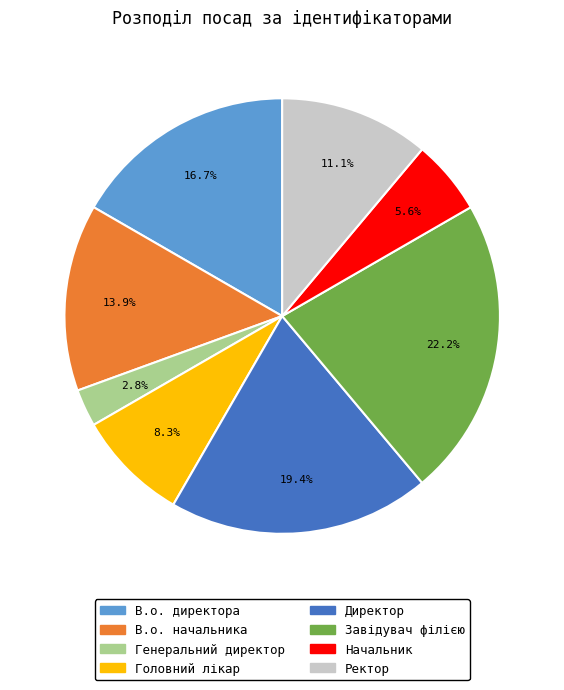

To the nearest percent, what is the combined percentage of Директор and Начальник?

25%